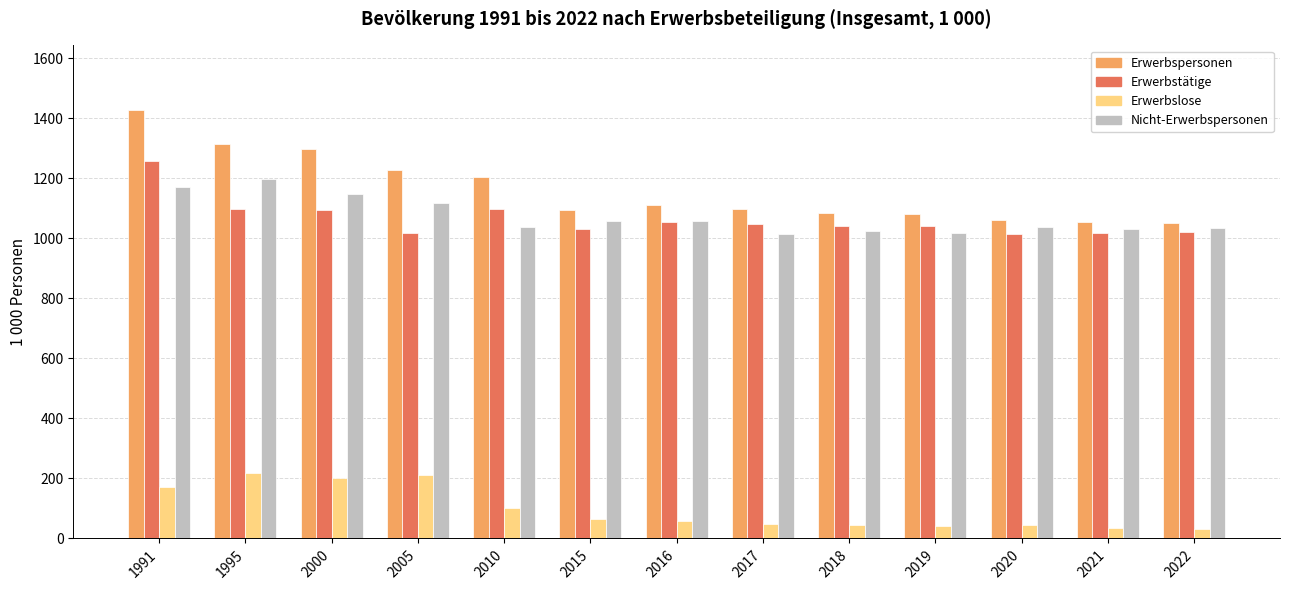

What is the smallest value displayed?

31.0